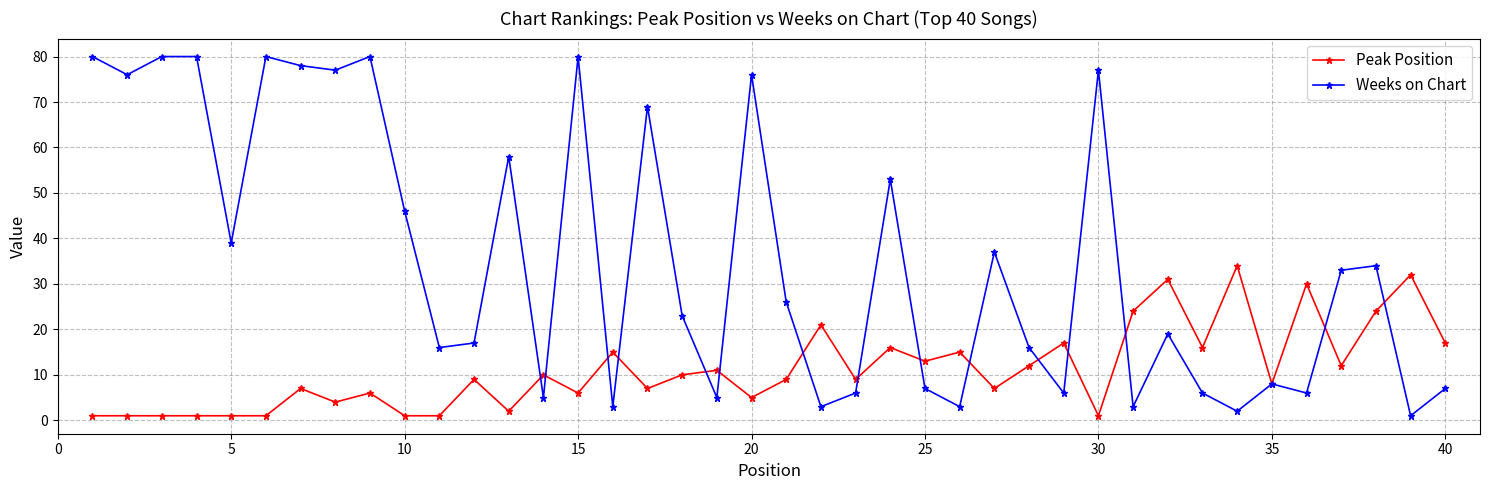

After their last crossing, which series has the higher values: Peak Position or Weeks on Chart?

Peak Position